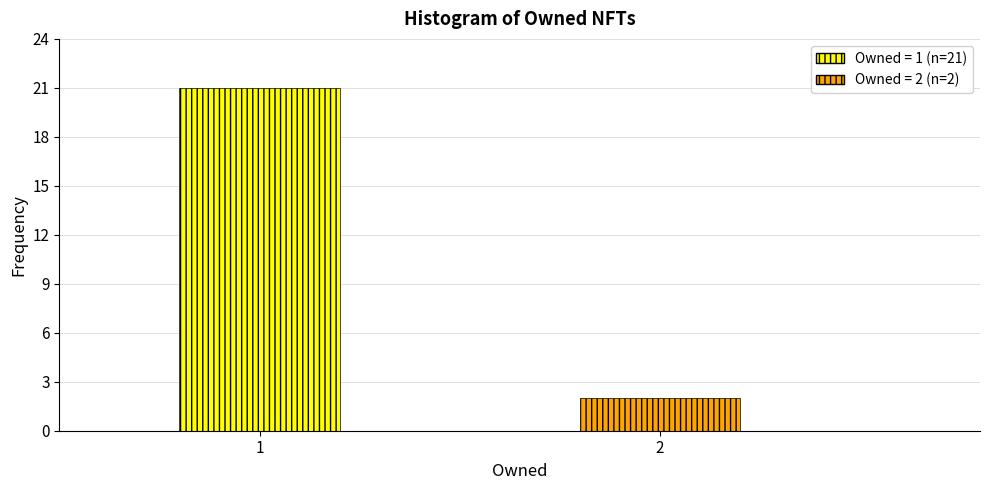

Reading left to right, extract all data points from this chart.

1=21	2=2